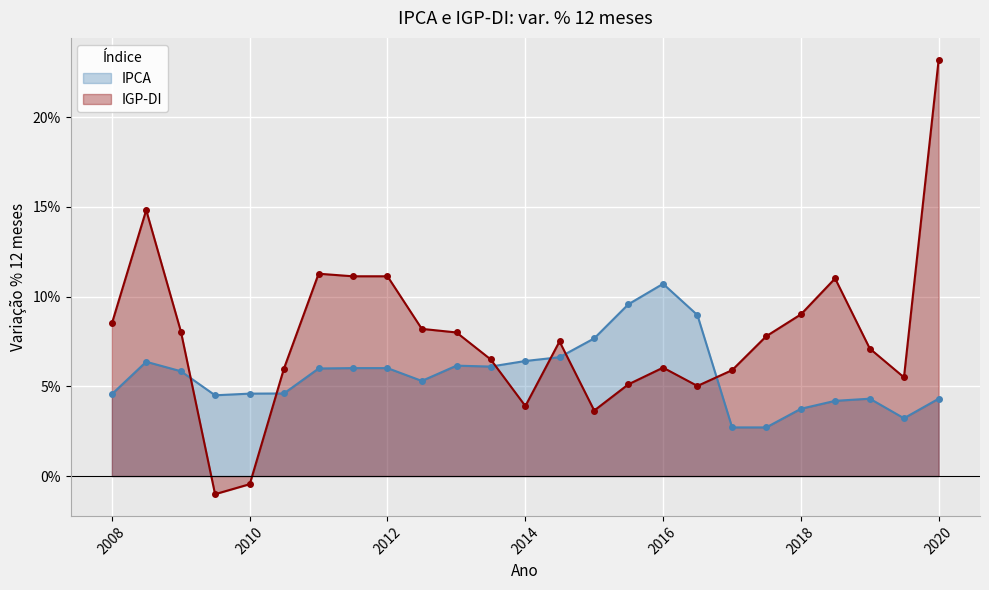

Reading left to right, what are all the values shown in this chart?

IPCA: 0.0	0.1	0.1	0.0	0.0	0.0	0.1	0.1	0.1	0.1	0.1	0.1	0.1	0.1	0.1	0.1	0.1	0.1	0.0	0.0	0.0	0.0	0.0	0.0	0.0
IGP-DI: 0.1	0.1	0.1	-0.0	-0.0	0.1	0.1	0.1	0.1	0.1	0.1	0.1	0.0	0.1	0.0	0.1	0.1	0.1	0.1	0.1	0.1	0.1	0.1	0.1	0.2